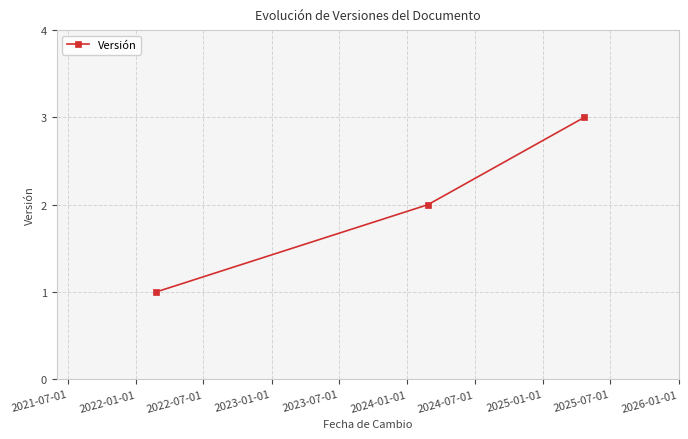

What is the difference between the maximum and minimum values?

2